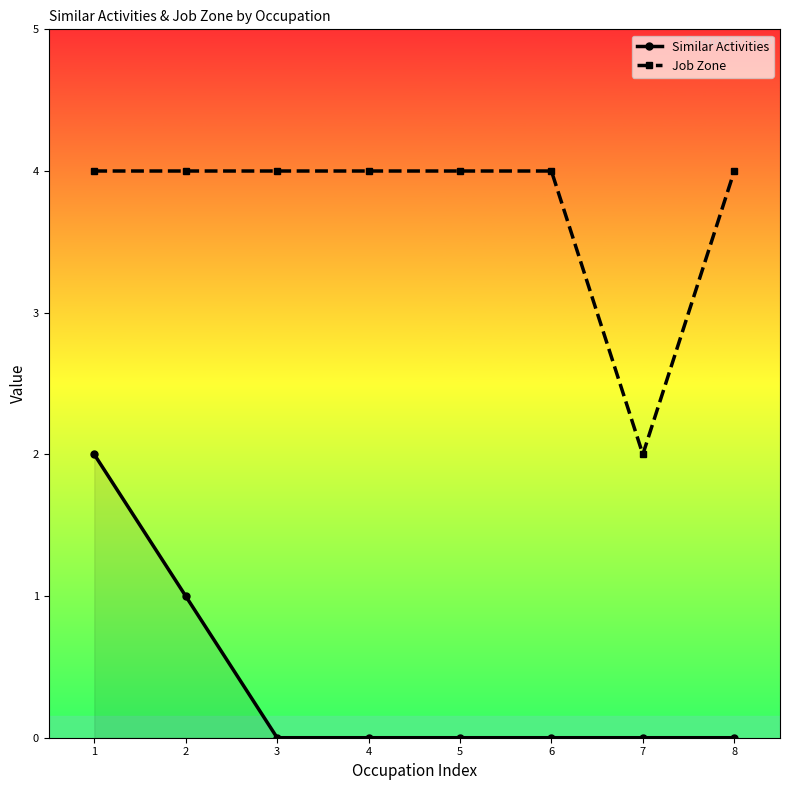

Reading left to right, transcribe all the data shown in this chart.

Similar Activities: 2	1	0	0	0	0	0	0
Job Zone: 4	4	4	4	4	4	2	4